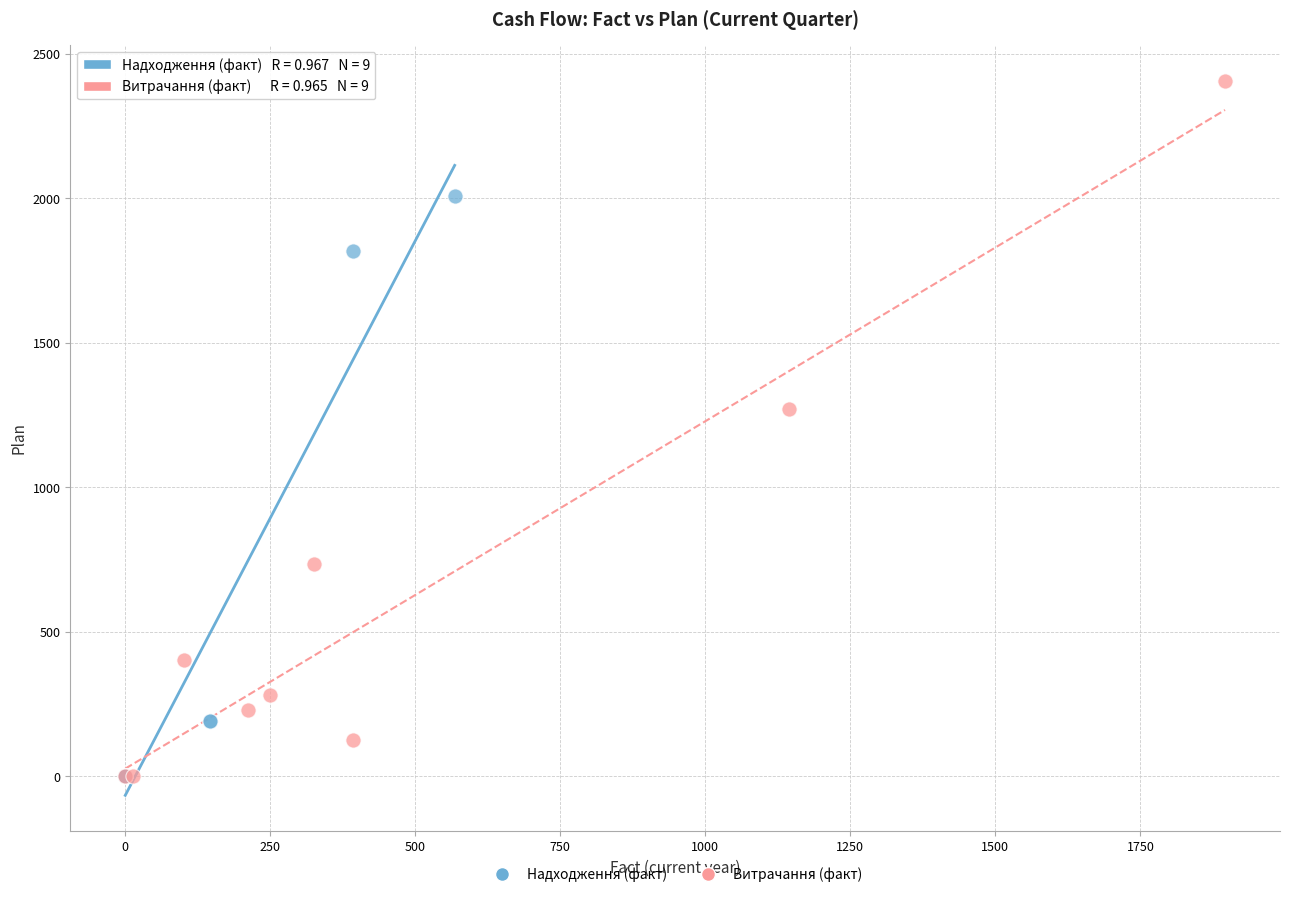

Which series has the largest Y range (max minus min)?

Витрачання (факт)